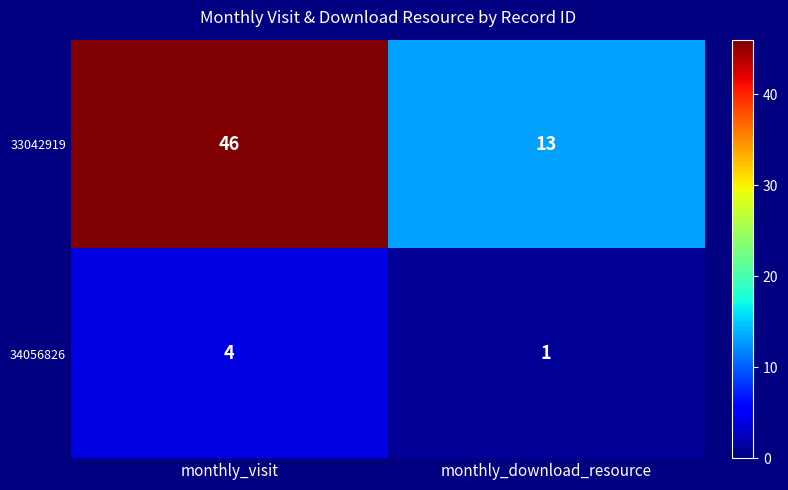

Is it true that 33042919 equals 13 at monthly_download_resource?

True